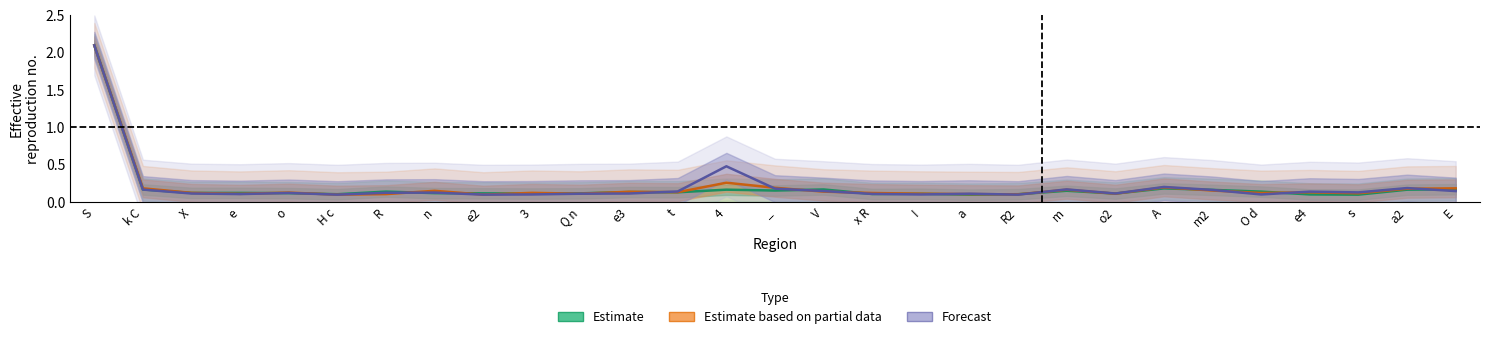

How many lines are shown in the chart?

3